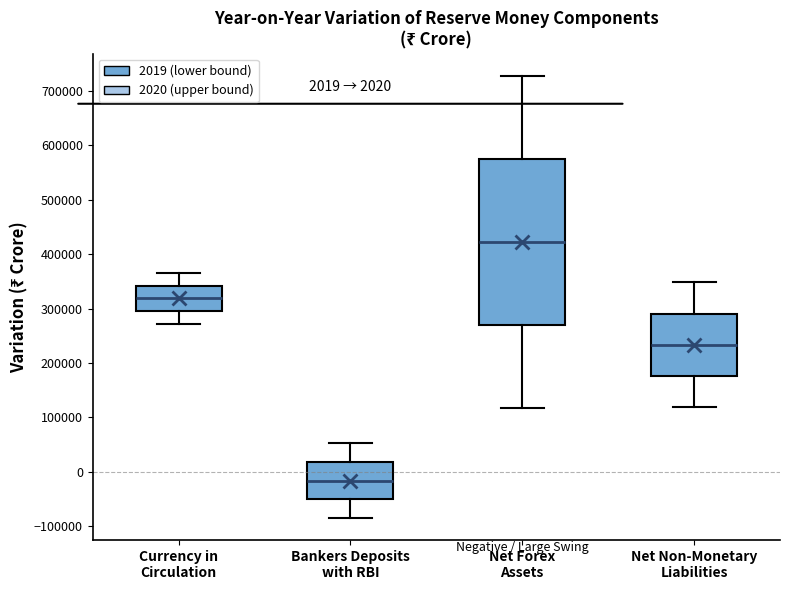

Which box has the highest median line?

Net Forex Assets